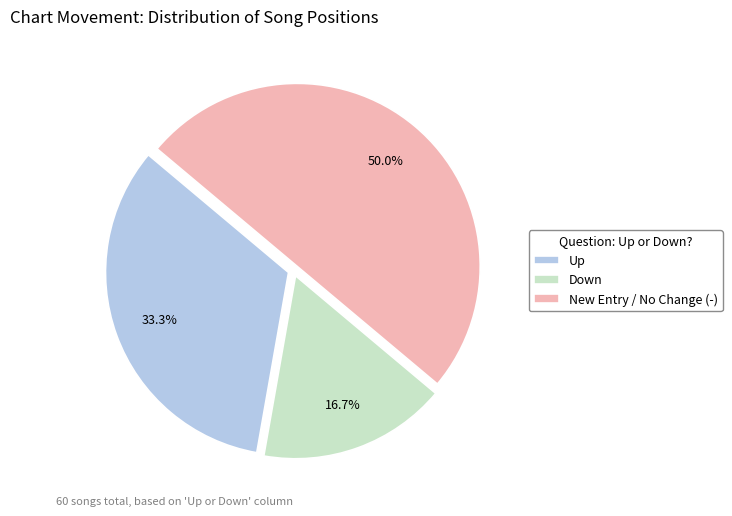

Combined, do Up and New Entry / No Change (-) account for over 50%?

Yes